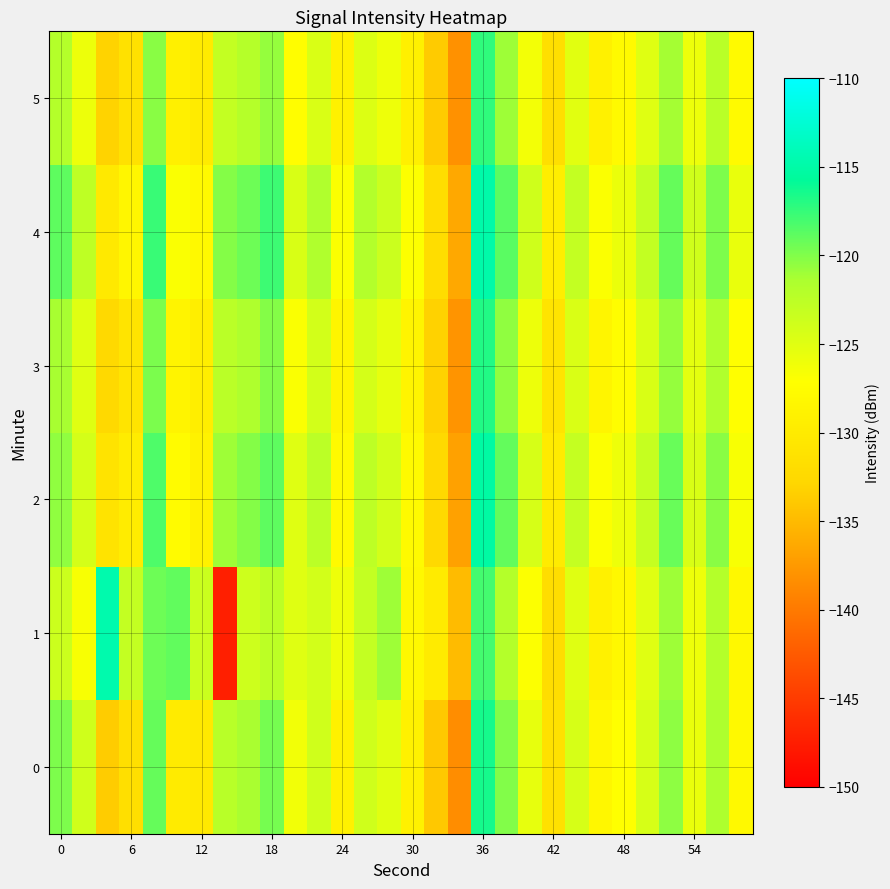

Rank the series by their maximum value, from lowest to highest.

5, 3, 0, 2, 4, 1